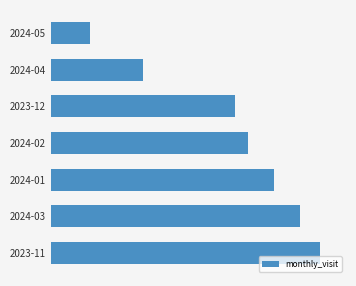

Are the bars horizontal?

Yes